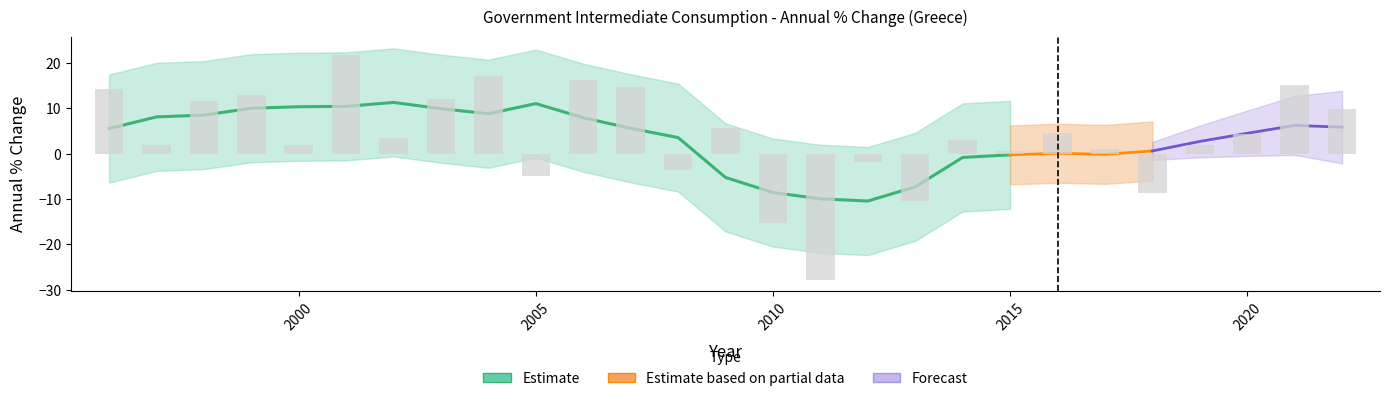

Where does the data first go above 3?

1996